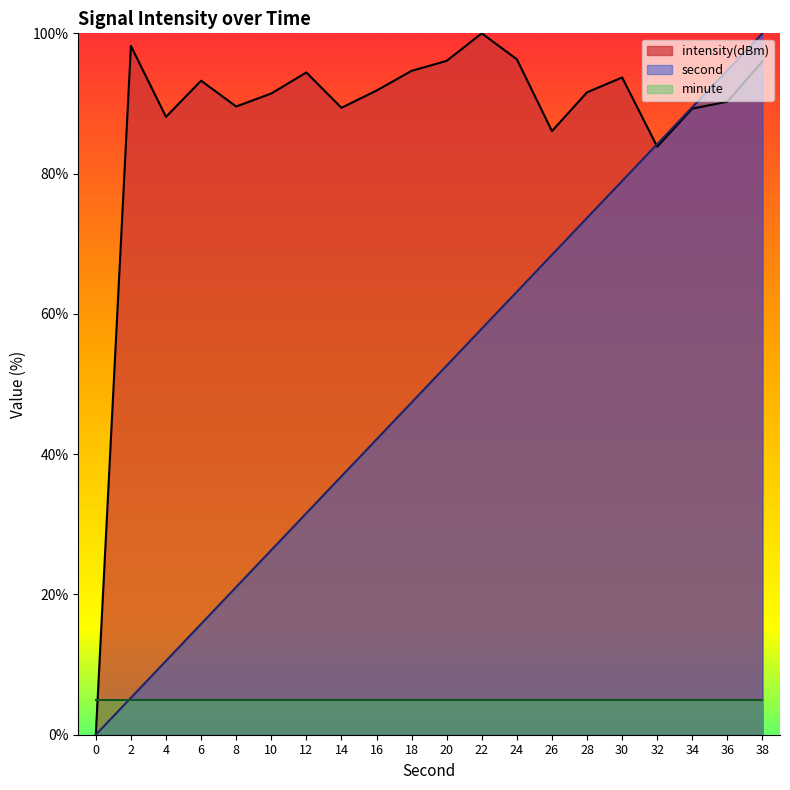

The second series shows 3.3 at 4. True or false?

False